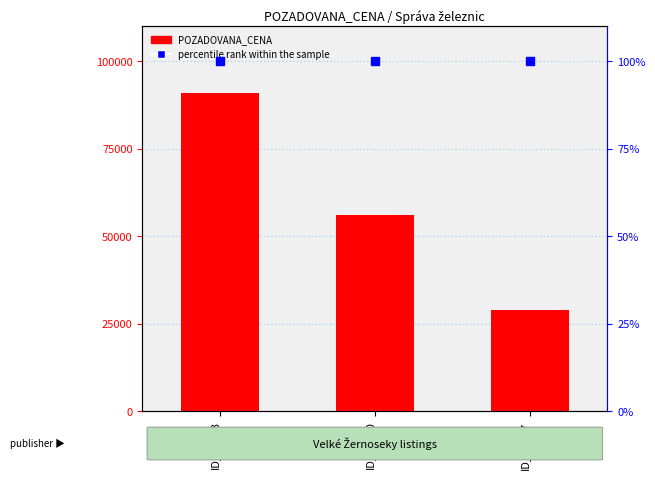

Reading left to right, transcribe all the data shown in this chart.

POZADOVANA_CENA: 91000	56000	29000
percentile rank within the sample: 100	100	100